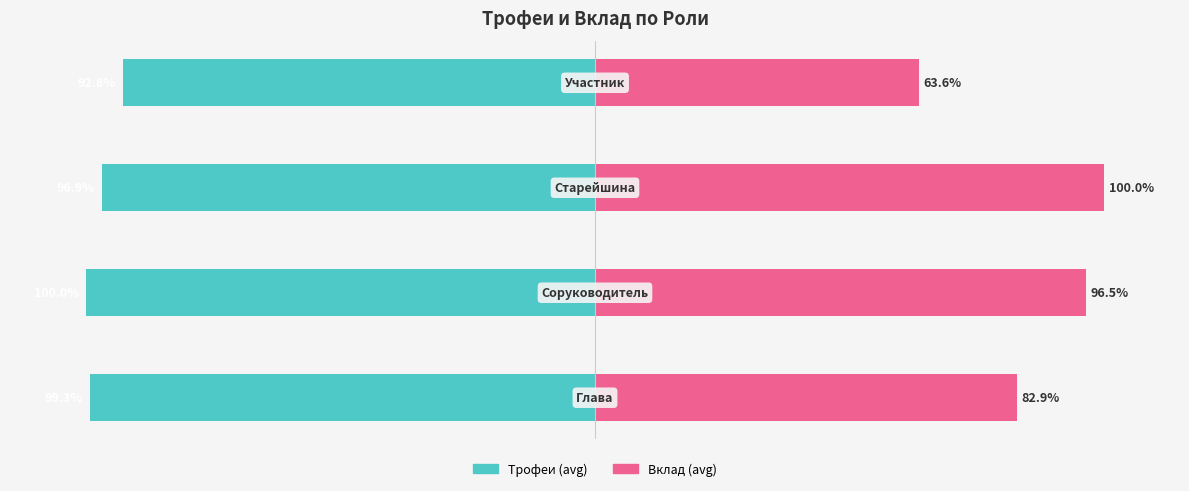

What is the difference between the maximum and minimum values in the Трофеи series?

7.2